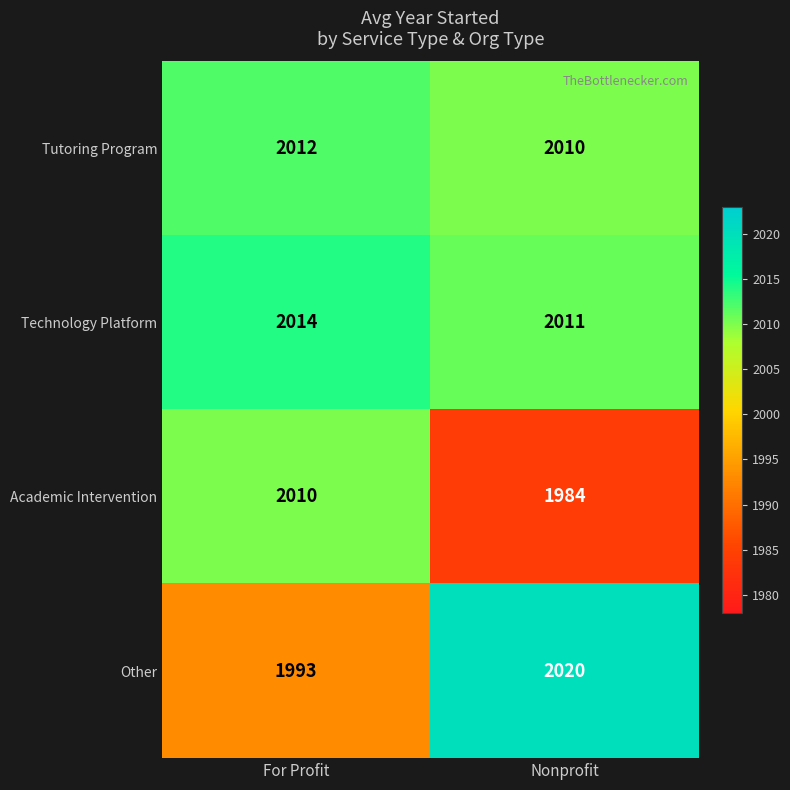

Reading left to right, list all the values displayed in this chart.

Tutoring Program: 2012	2010
Technology Platform: 2014	2011
Academic Intervention: 2010	1984
Other: 1993	2020